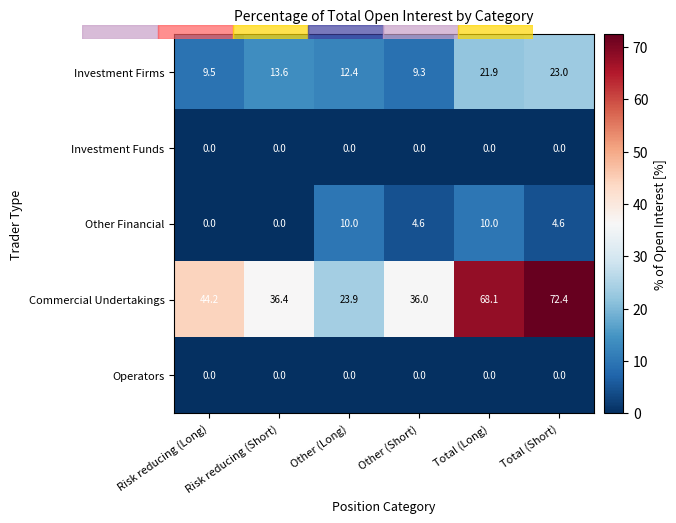

What is the lowest value of the Investment Firms series?

9.3